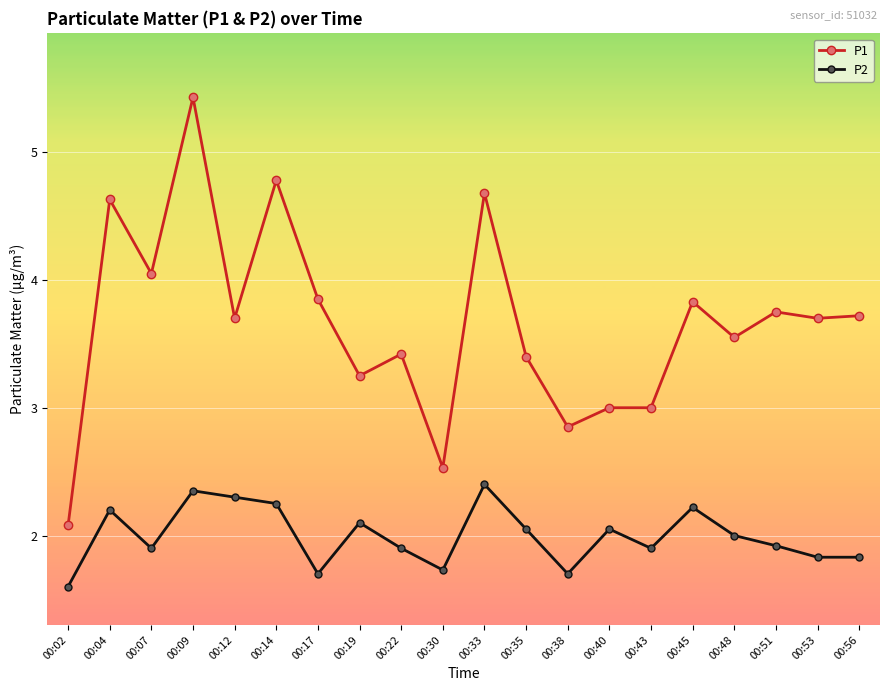

Which category has the highest value in the P1 series?

00:09